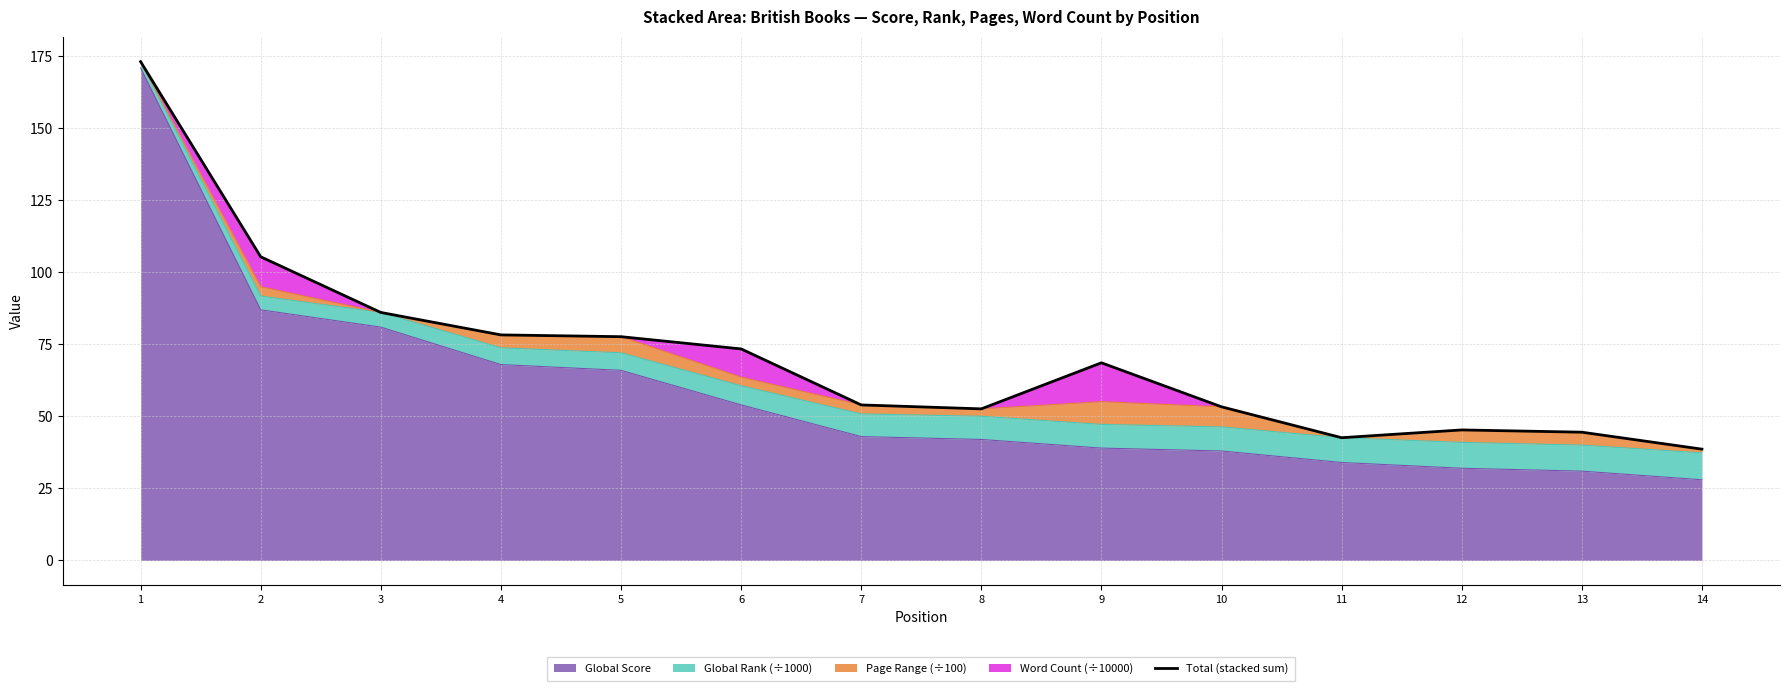

What is the maximum value shown in the chart?

173.2